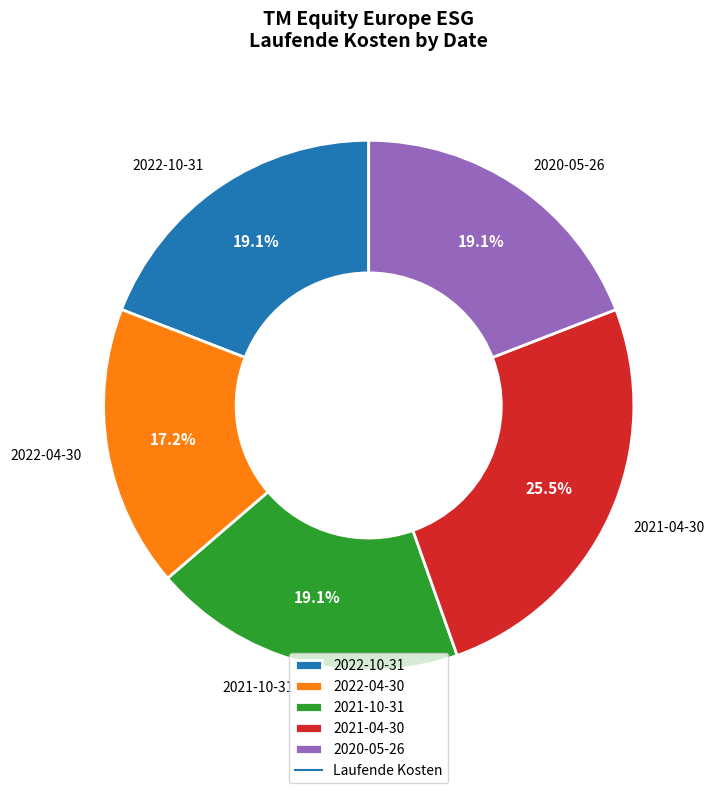

Is it true that 2021-04-30 is 32% of the pie?

False